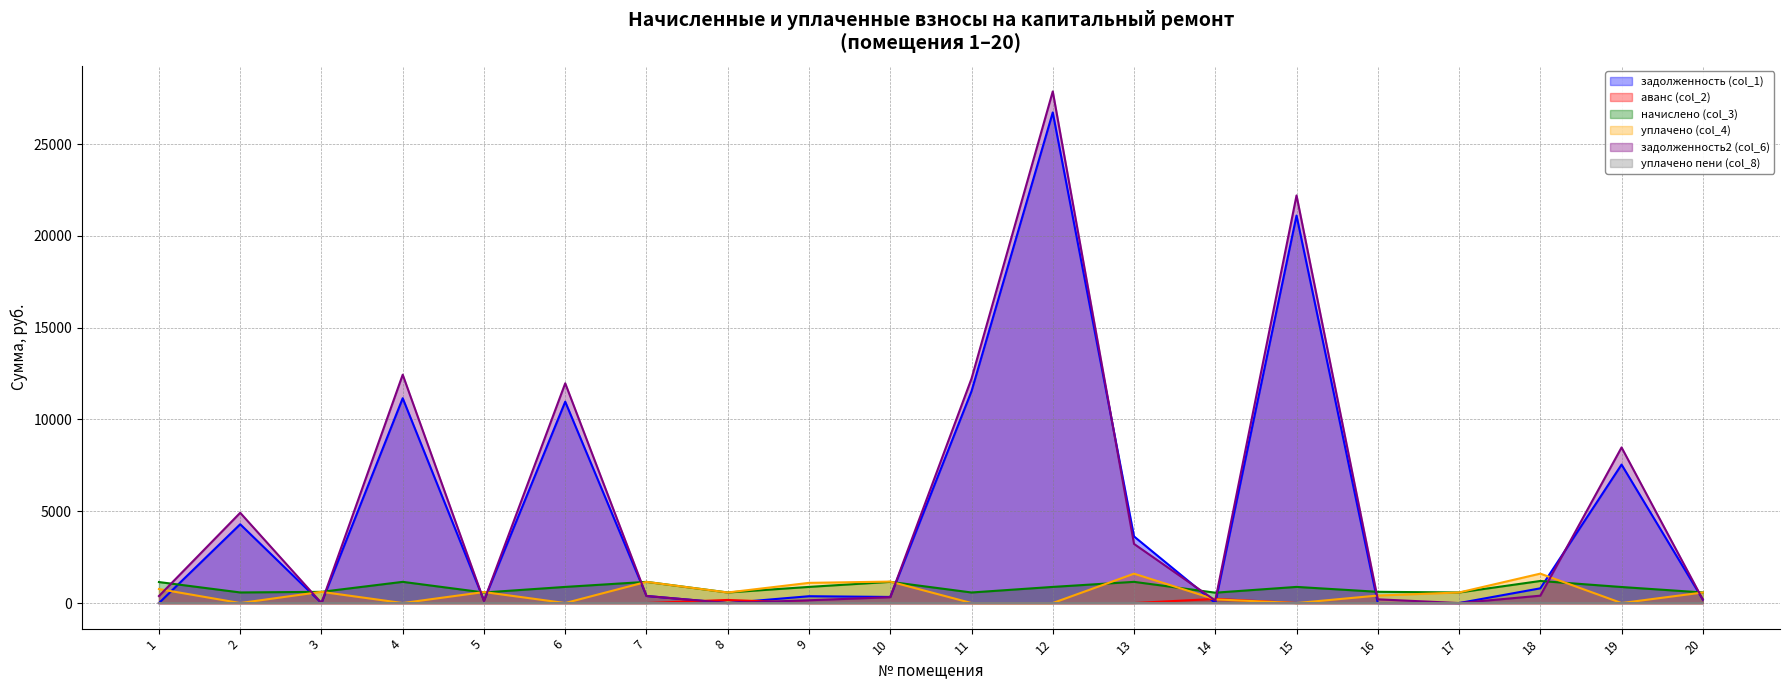

Where is the first local maximum for задолженность (col_1)?

2